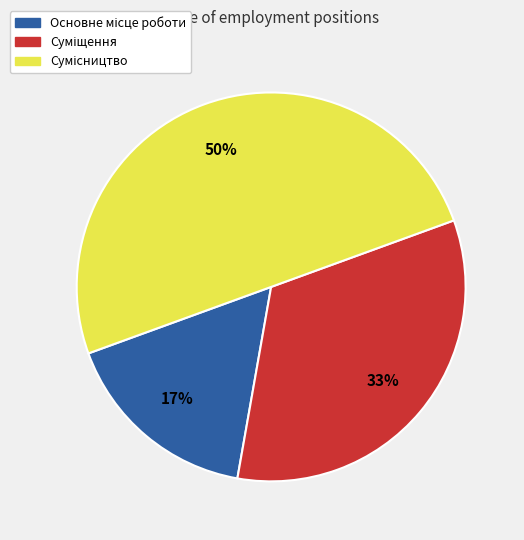

Count the number of slices in the pie.

3